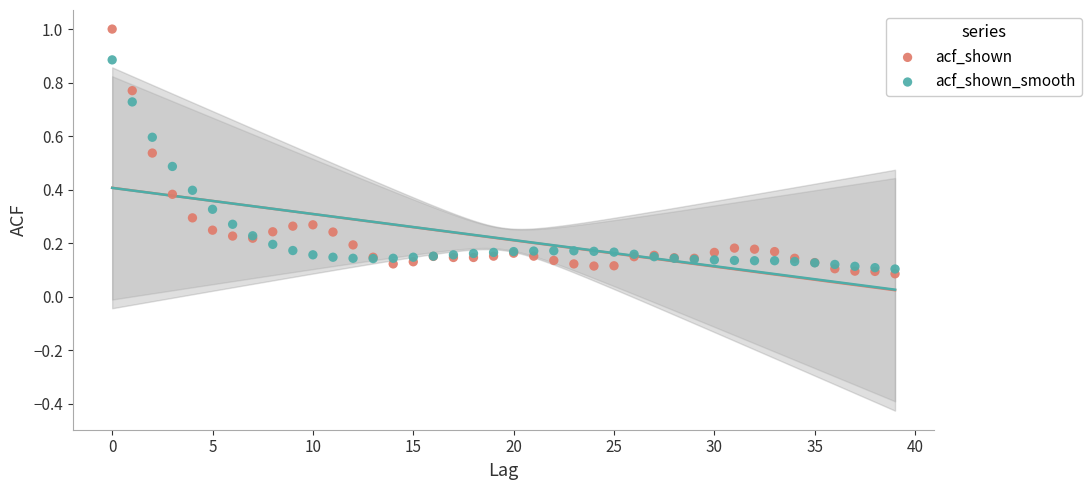

Which series has the widest spread of Y values?

acf_shown